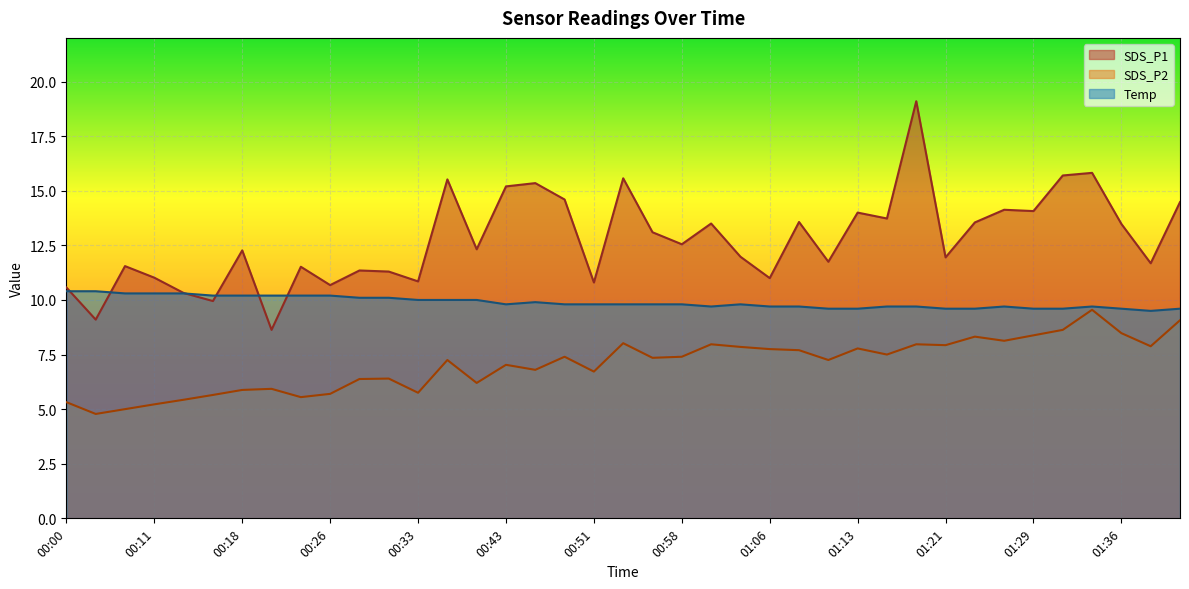

What is the sum of all SDS_P2 values?

275.3